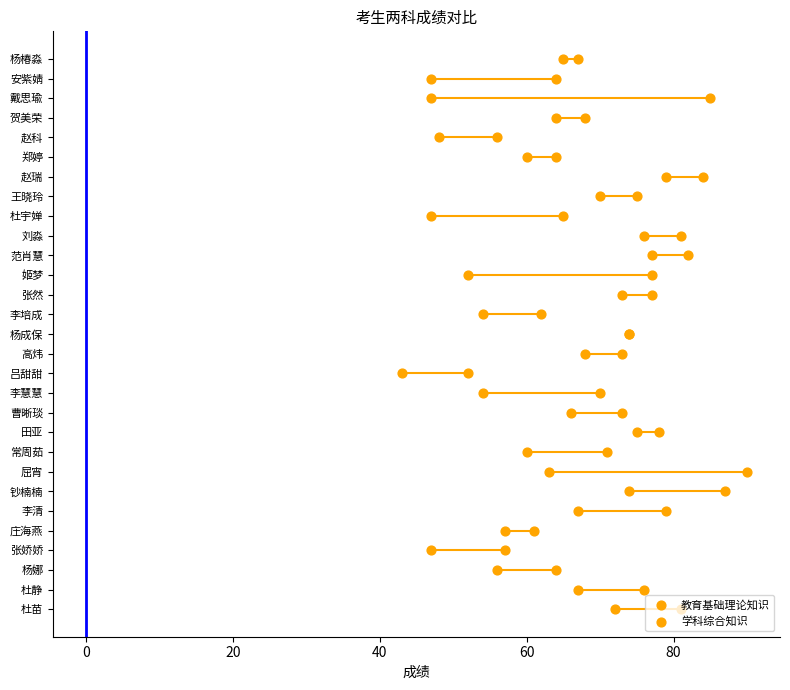

What are all the series names shown in the legend?

教育基础理论知识, 学科综合知识